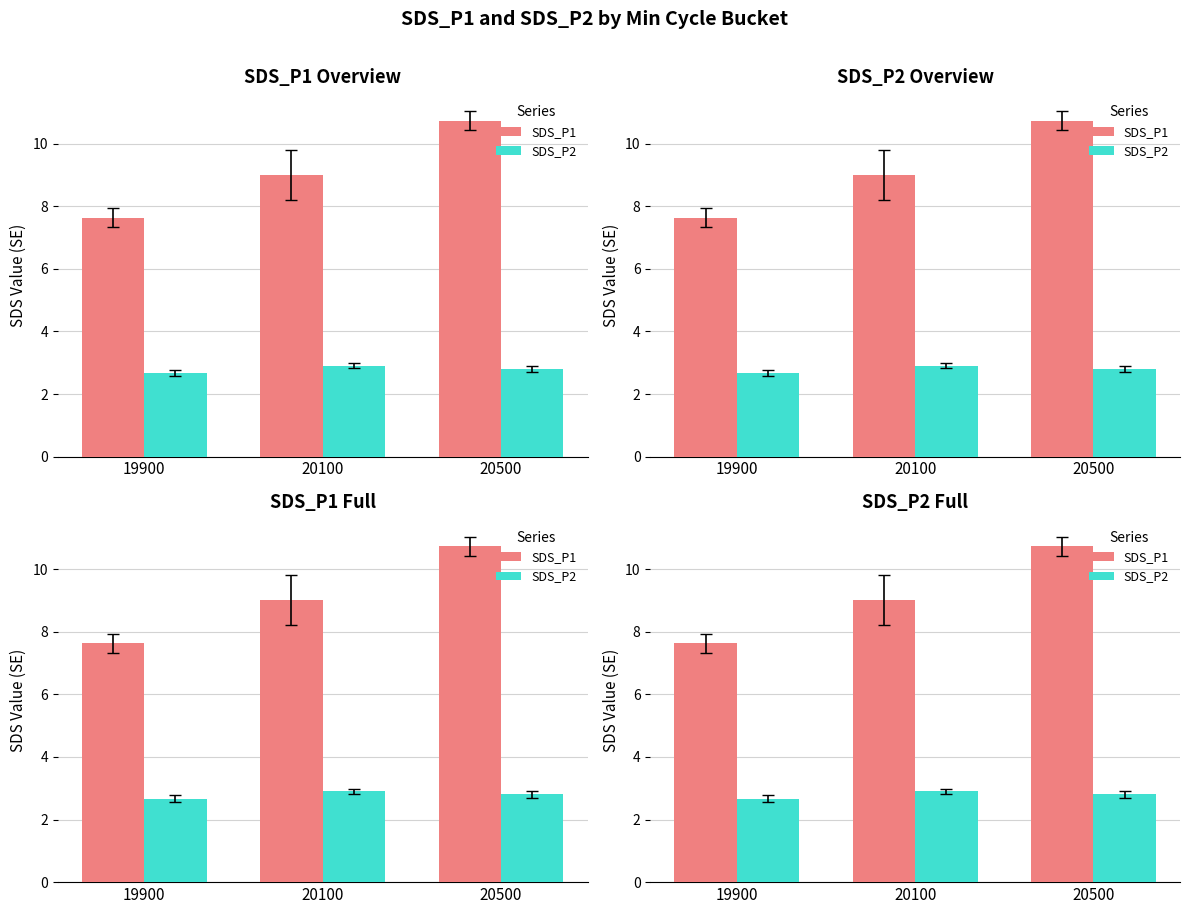

At which label does SDS_P1 first exceed 9?

20100